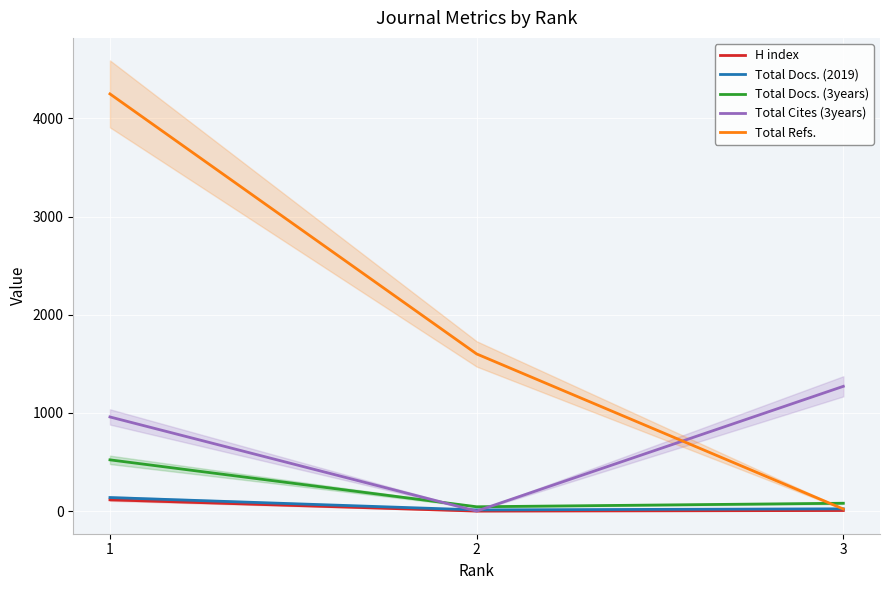

What are all the series names shown in the legend?

H index, Total Docs. (2019), Total Docs. (3years), Total Cites (3years), Total Refs.